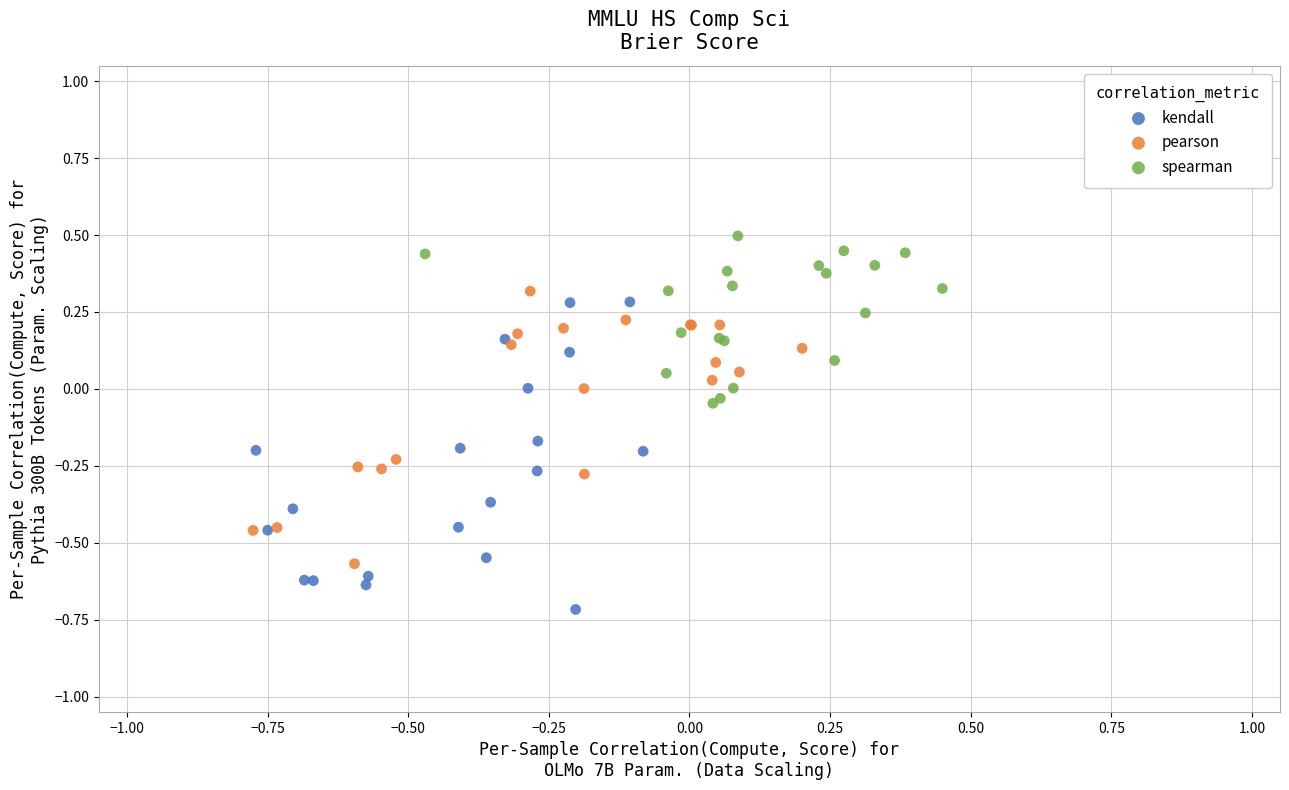

Which series reaches the maximum Y coordinate?

spearman